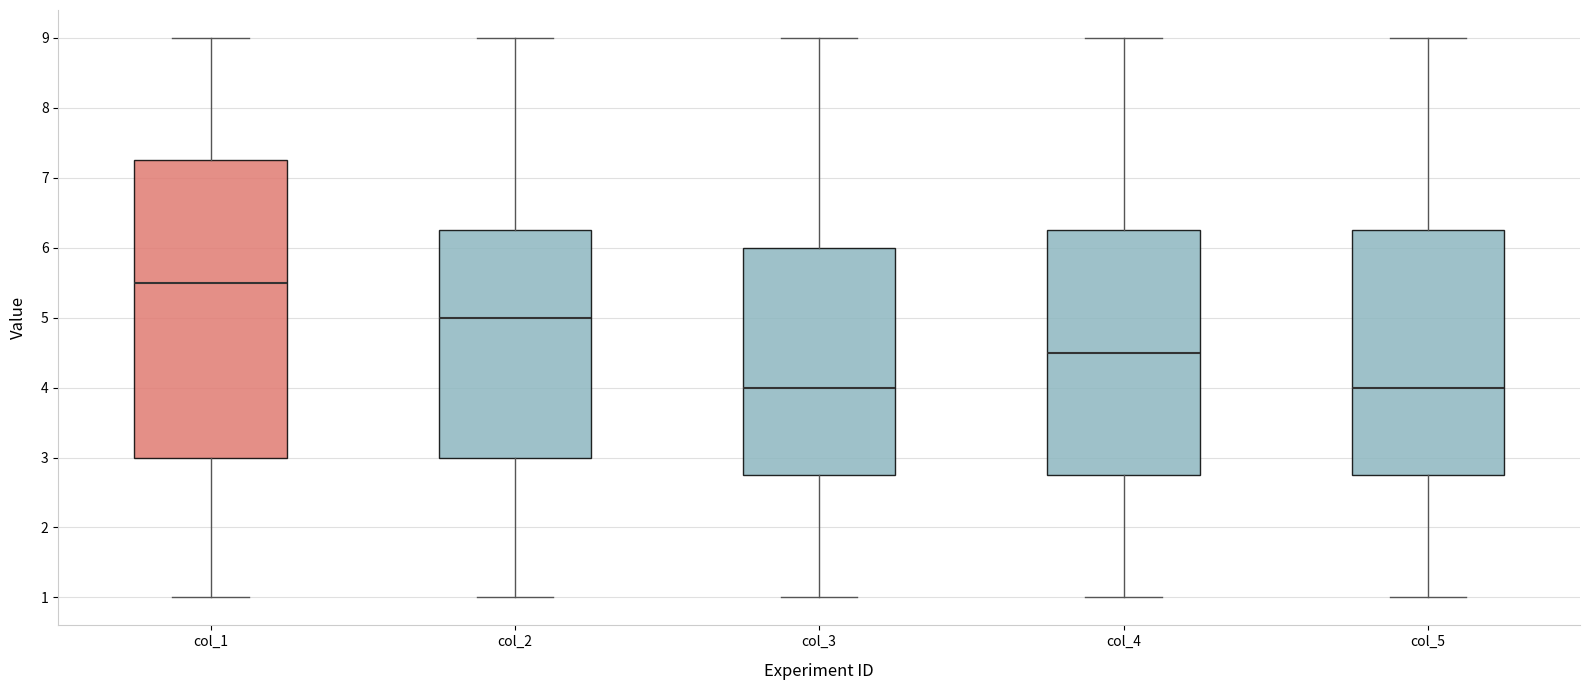

Reading left to right, read every box against the y-axis: the position of its median line, the range the box covers, and the ends of its whiskers. The values are not printed on the chart, so give them approximately, as read against the axis.

col_1: median 5.5, box 3.0 to 7.3, whiskers 1.0 to 9.0
col_2: median 5.0, box 3.0 to 6.3, whiskers 1.0 to 9.0
col_3: median 4.0, box 2.8 to 6.0, whiskers 1.0 to 9.0
col_4: median 4.5, box 2.8 to 6.3, whiskers 1.0 to 9.0
col_5: median 4.0, box 2.8 to 6.3, whiskers 1.0 to 9.0